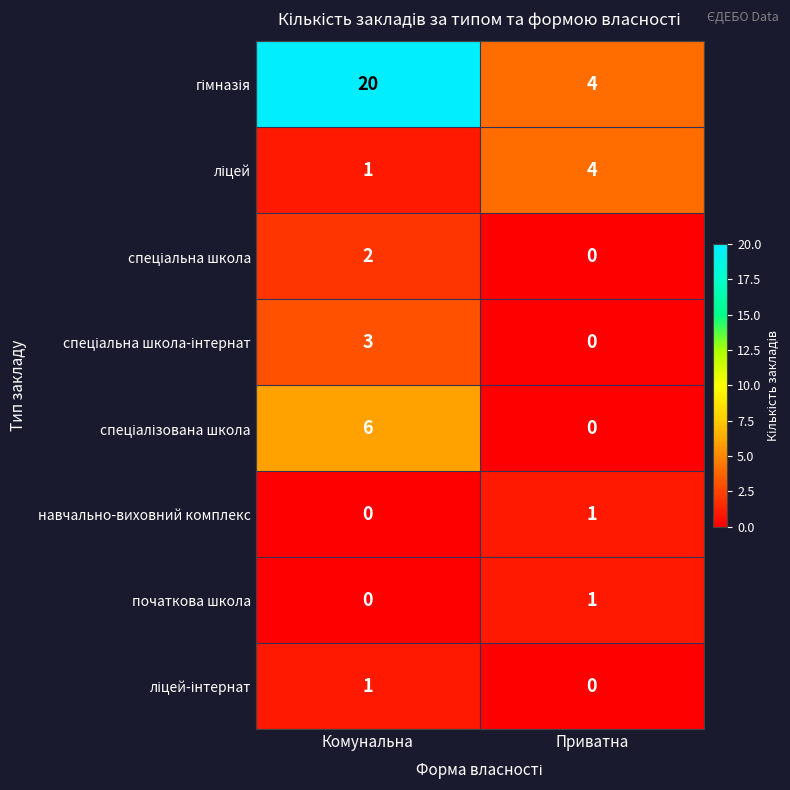

True or false: навчально-виховний комплекс has a value of 0 at Комунальна.

True